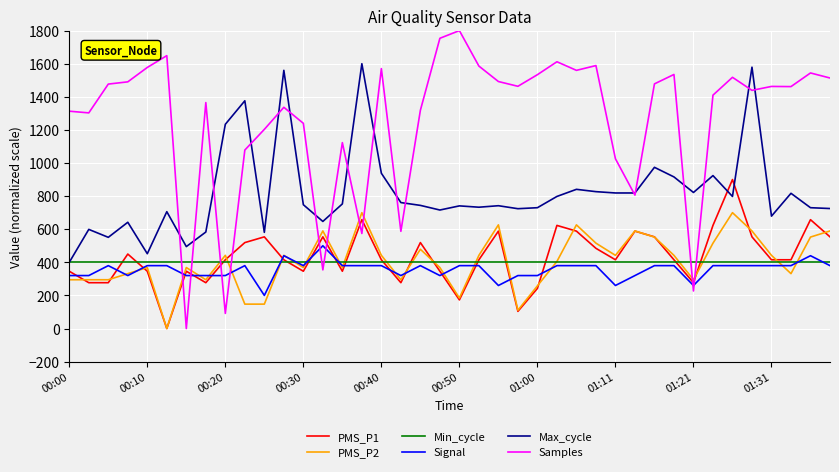

What is the sum of all Samples values?

50461.8